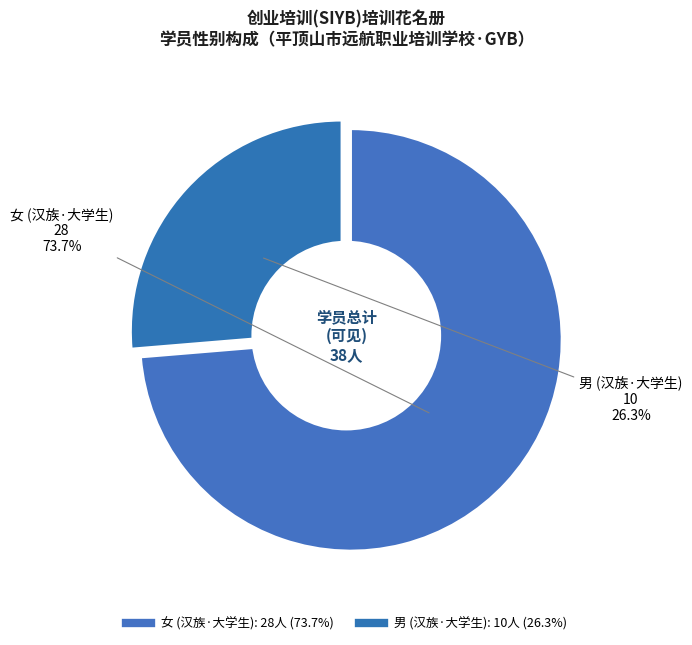

What is the majority slice?

女-汉族